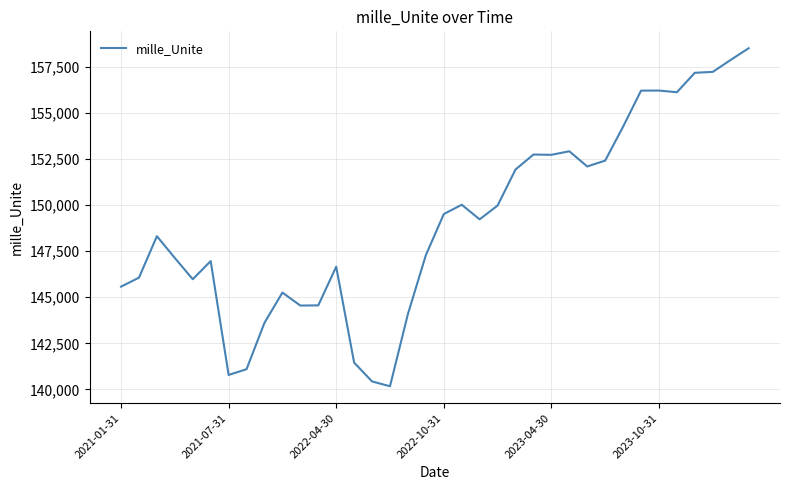

How many series are shown in this chart?

1